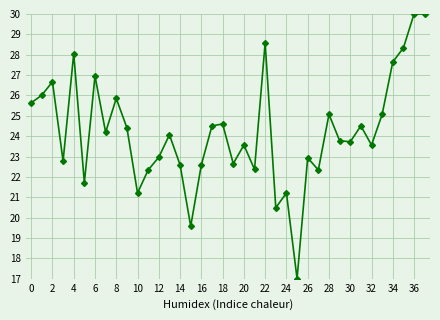

What is the average value?

24.2